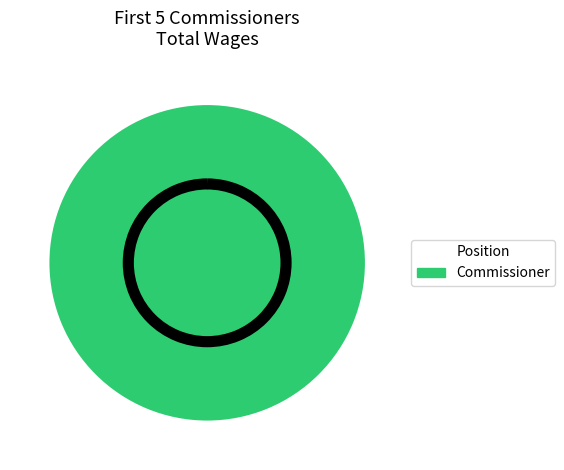

Is there a majority slice in this chart?

Yes